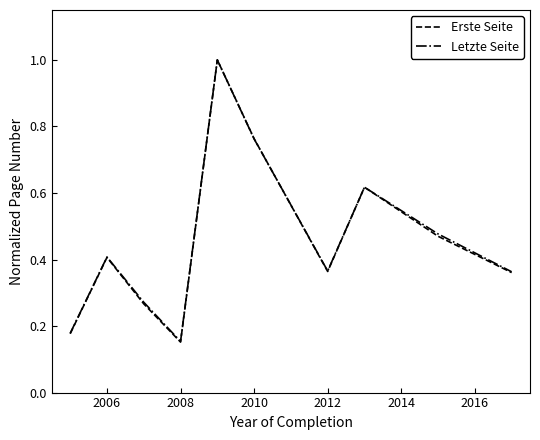

Which series has the widest spread of values?

Erste Seite